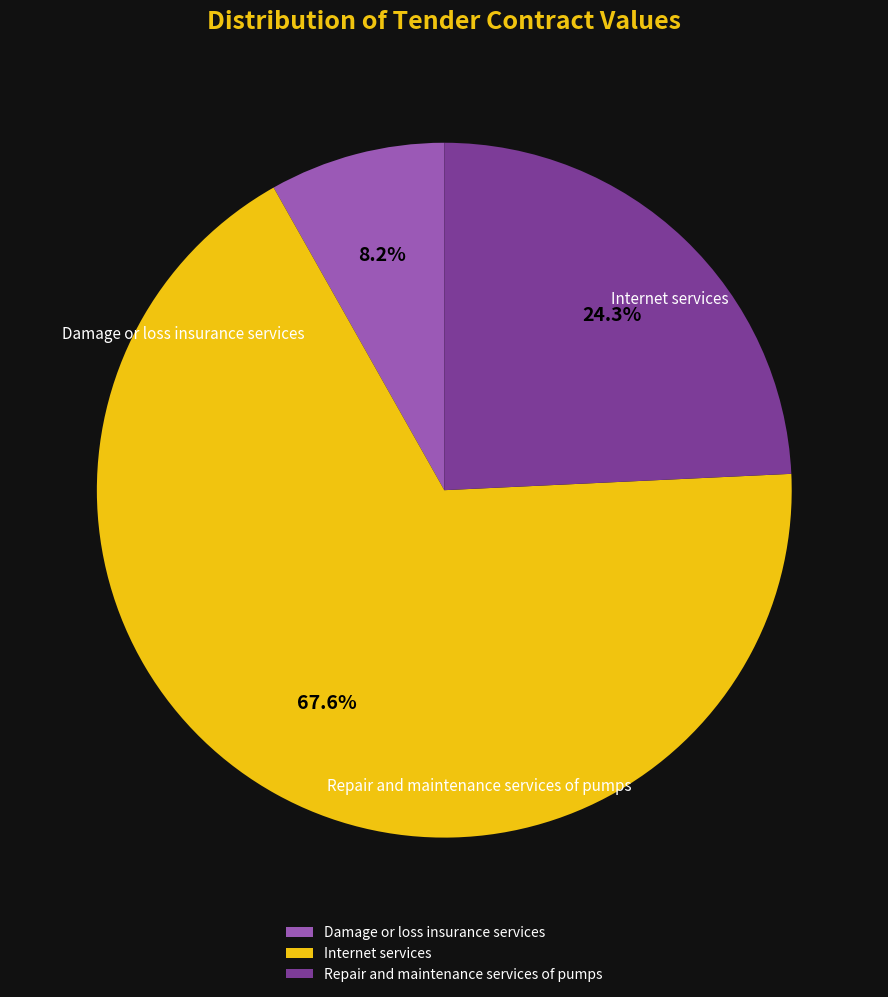

Which category has the biggest portion of the pie?

Internet services